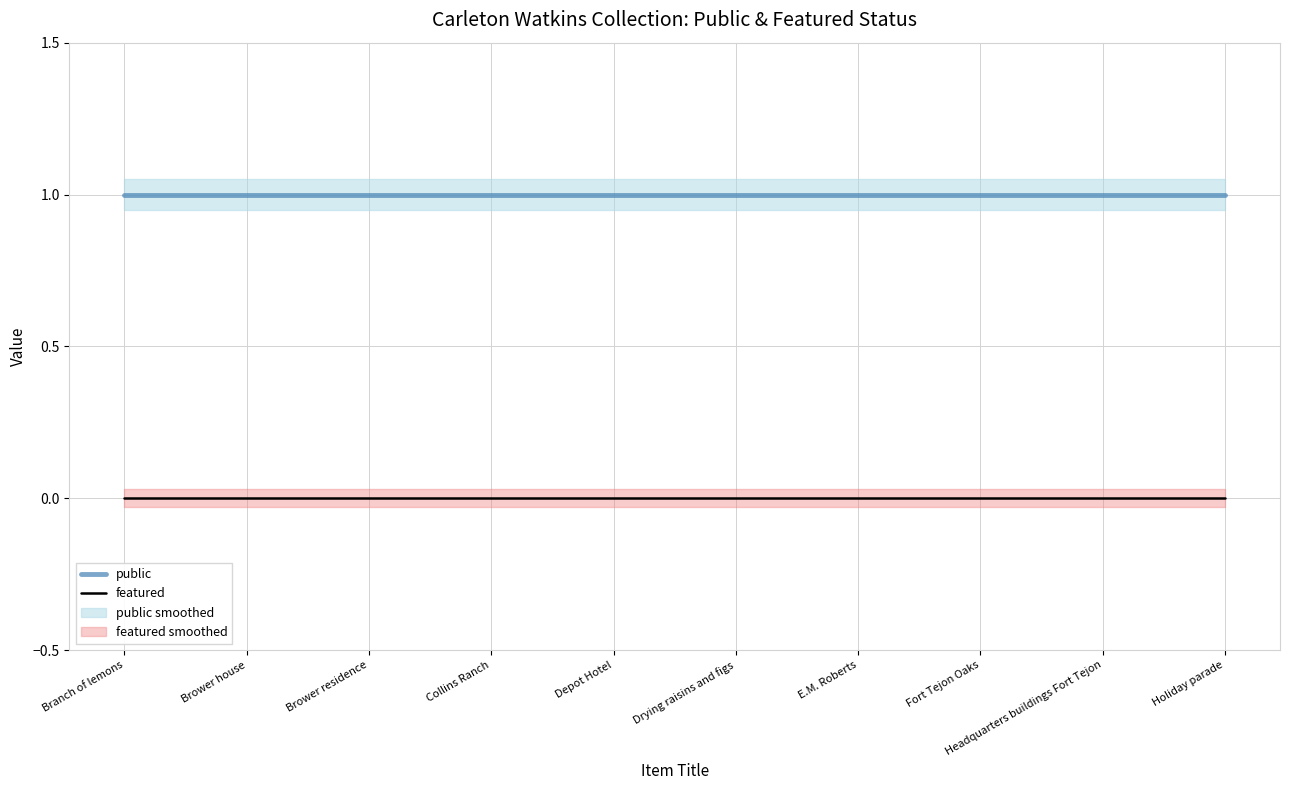

Which series has the largest range (max minus min)?

public